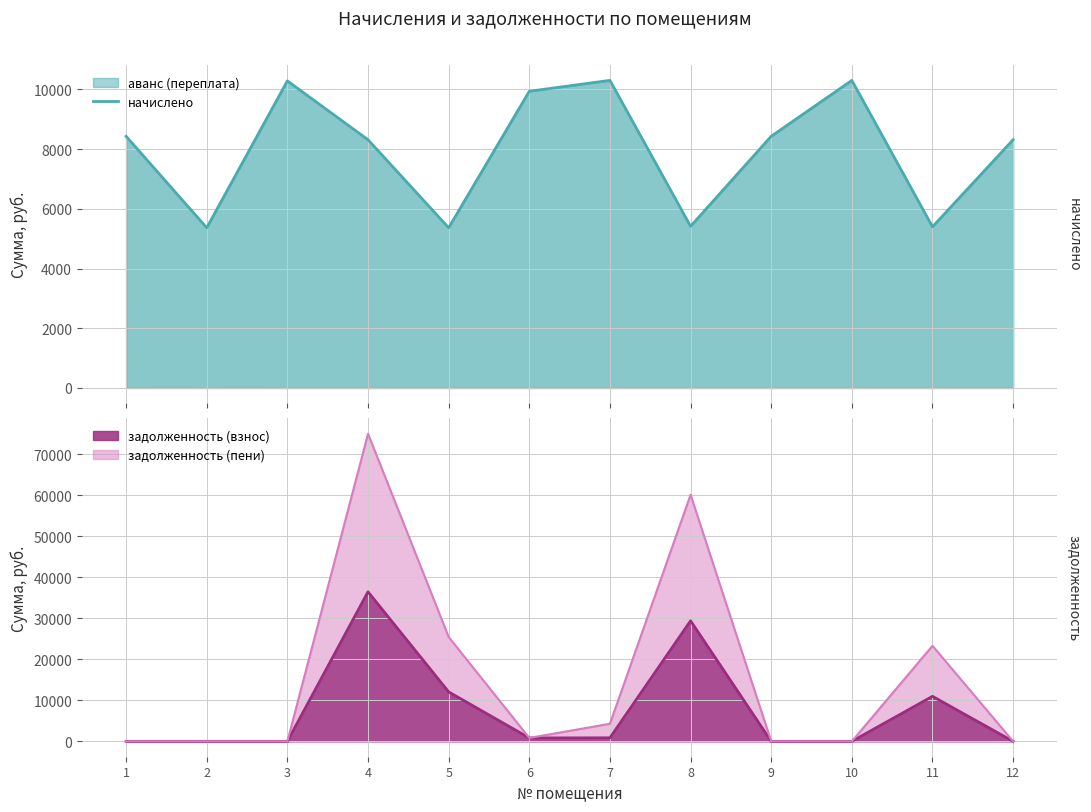

How many data points are above 8429?

6